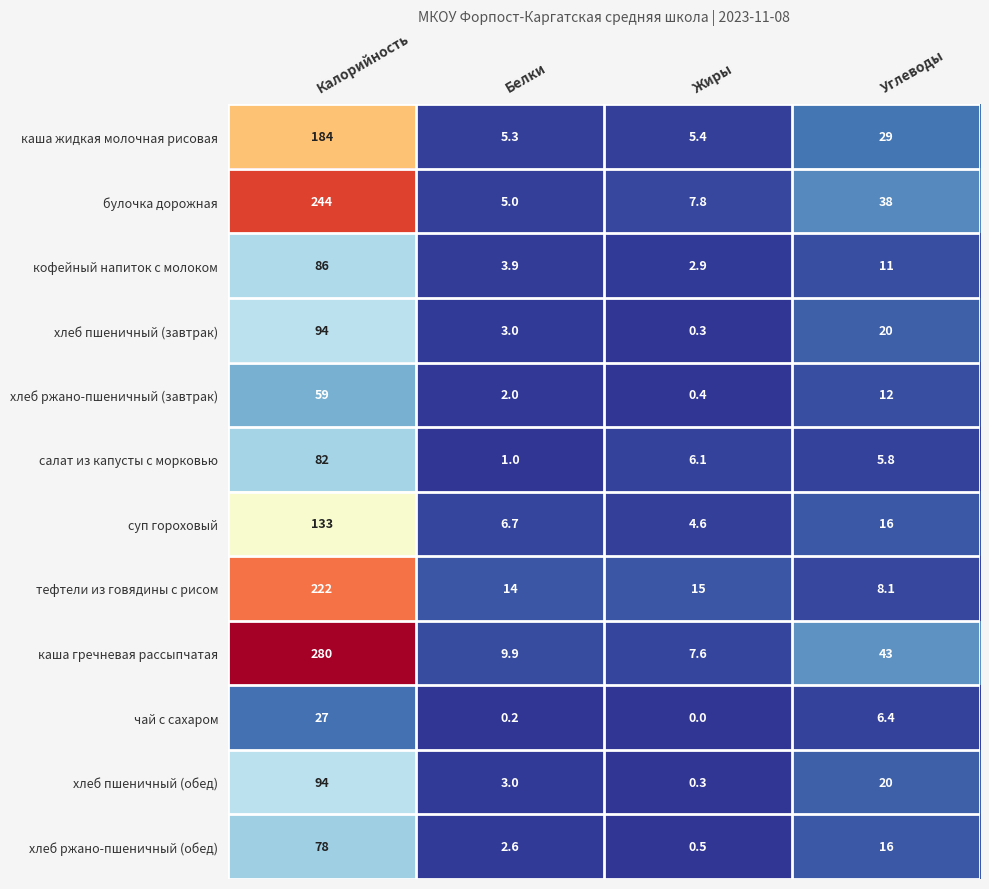

Read the кофейный напиток с молоком value at Жиры.

2.9